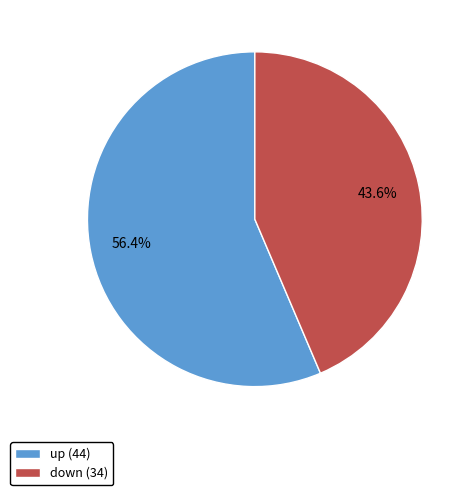

To the nearest percent, what is the average slice percentage?

50%